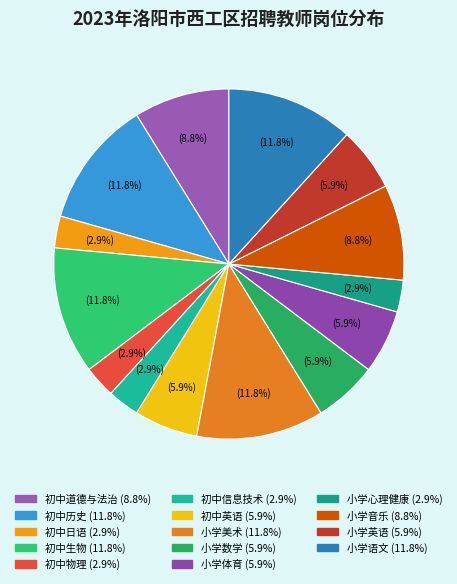

What is the smallest slice in the pie chart?

初中日语